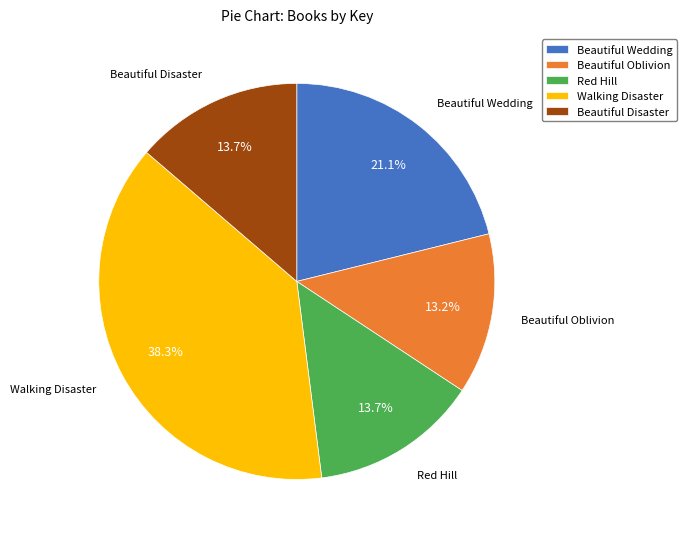

Which category has the biggest portion of the pie?

Walking Disaster